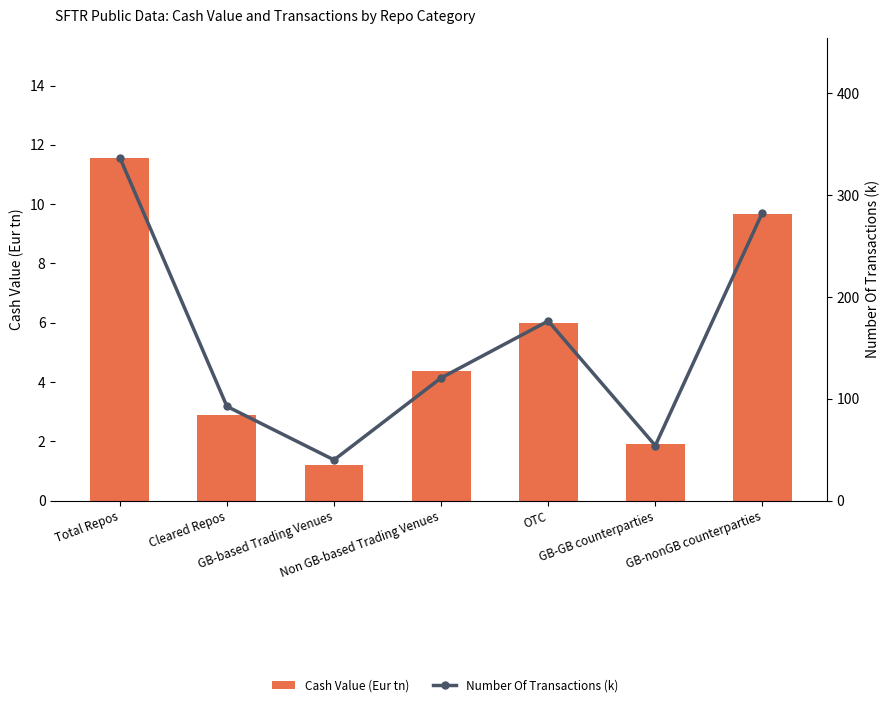

What are all the series names shown in the legend?

Cash Value (Eur tn), Number Of Transactions (k)